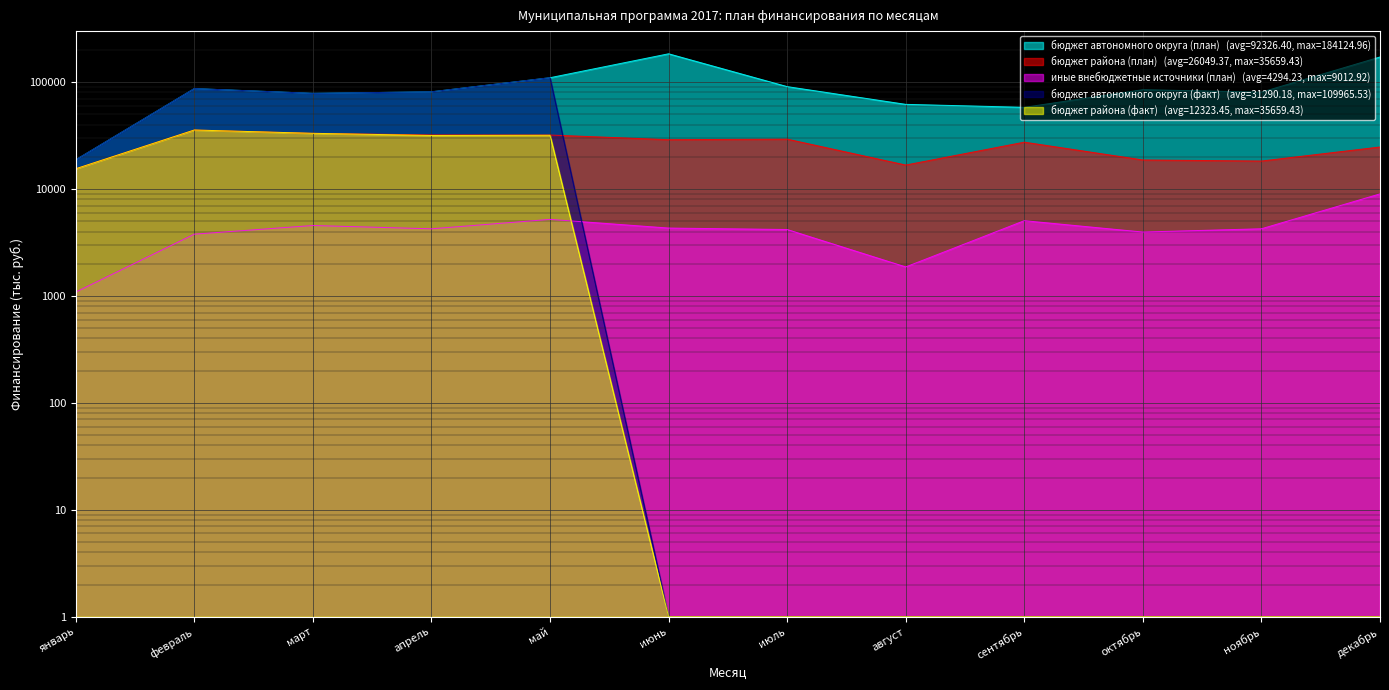

What are all the series names shown in the legend?

бюджет автономного округа (план), бюджет района (план), иные внебюджетные источники (план), бюджет автономного округа (факт), бюджет района (факт)